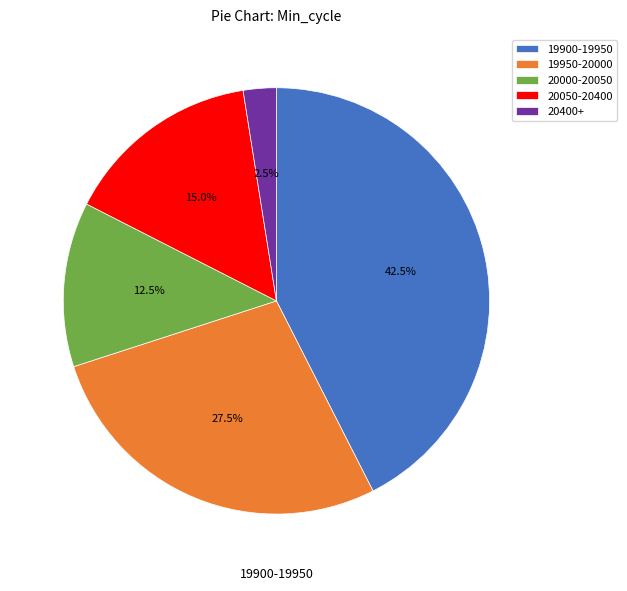

To the nearest percent, what is the average slice percentage?

20%